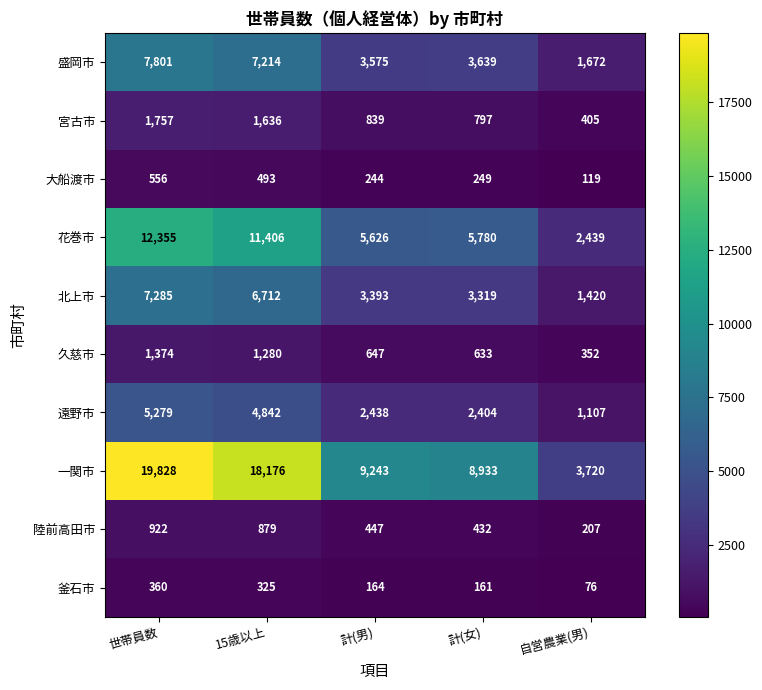

What is the difference between the second highest and minimum values in the 一関市 series?

14456